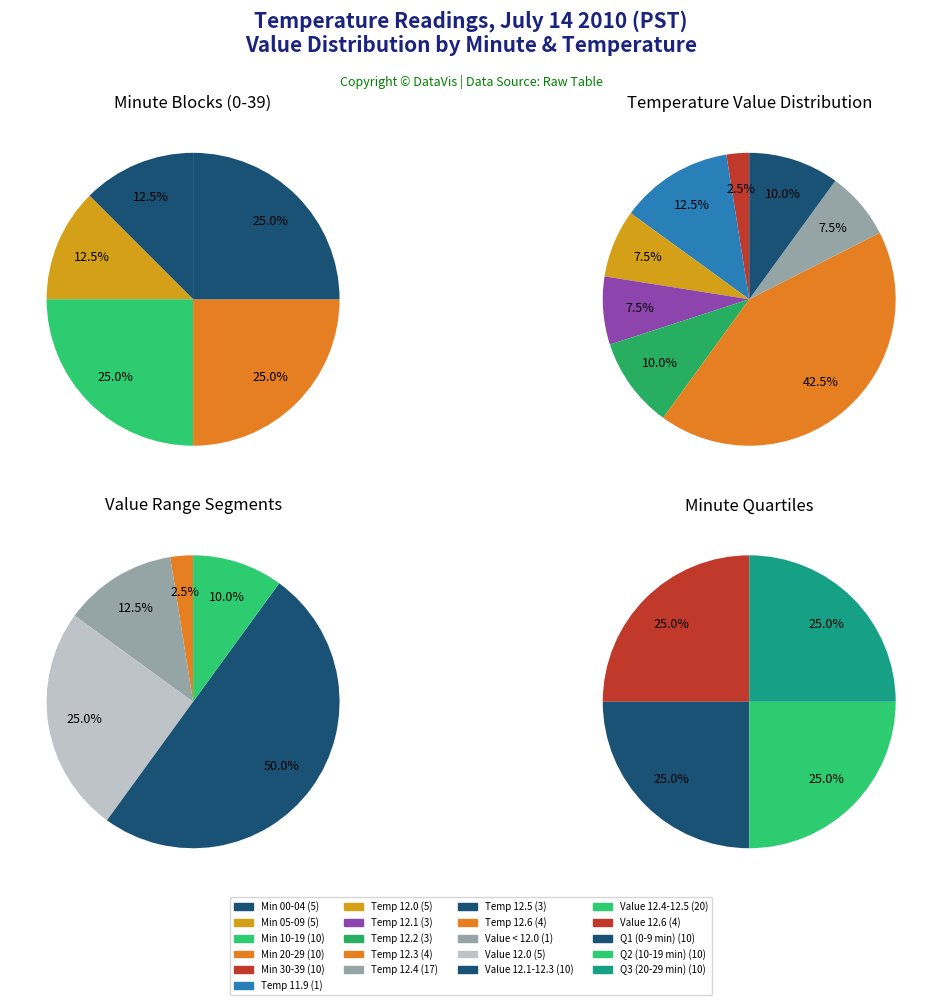

To the nearest percent, what is the average slice percentage?

20%